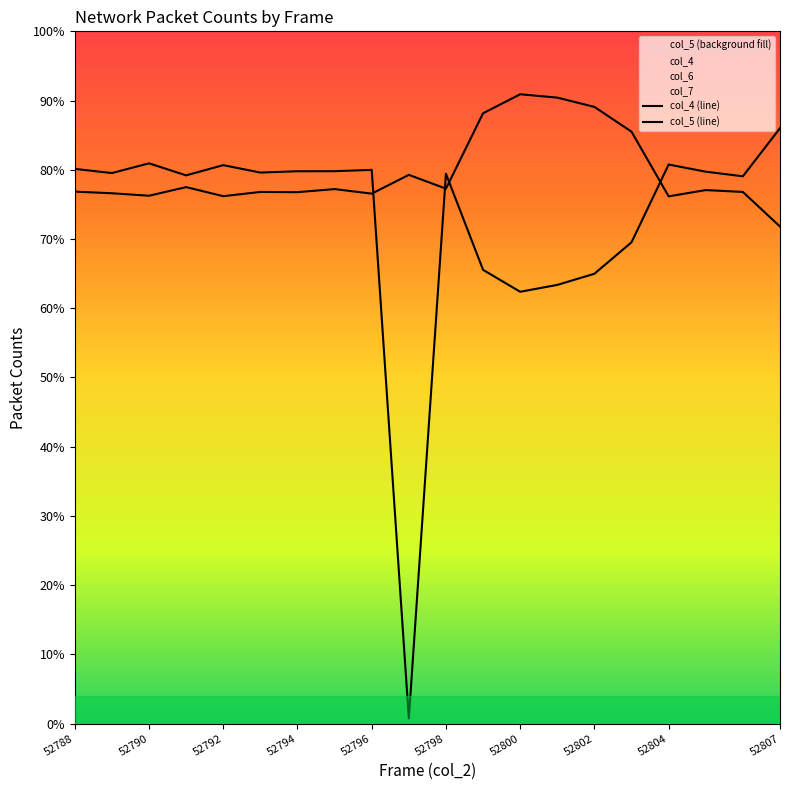

Rank the series at 18 from lowest to highest value.

col_5 (line), col_4 (line)